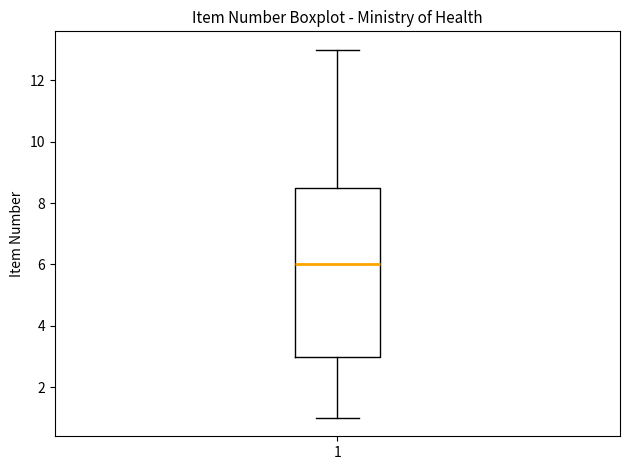

Where does the lower whisker of the box at x = 1 end on the y-axis? The values are not printed on the chart, so give them approximately, as read against the axis.

1.0